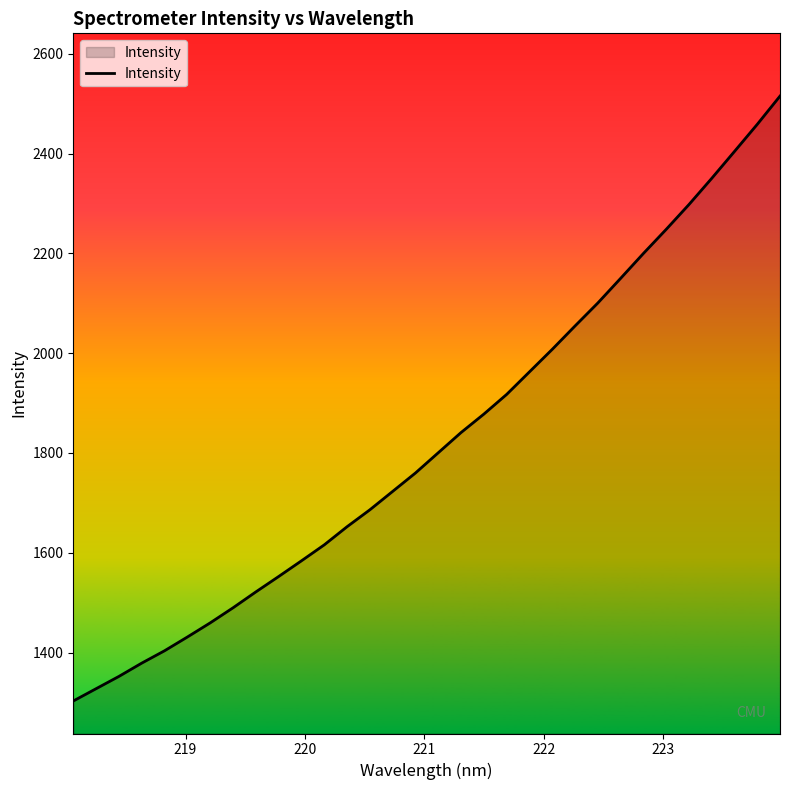

What is the smallest value displayed?

1303.0